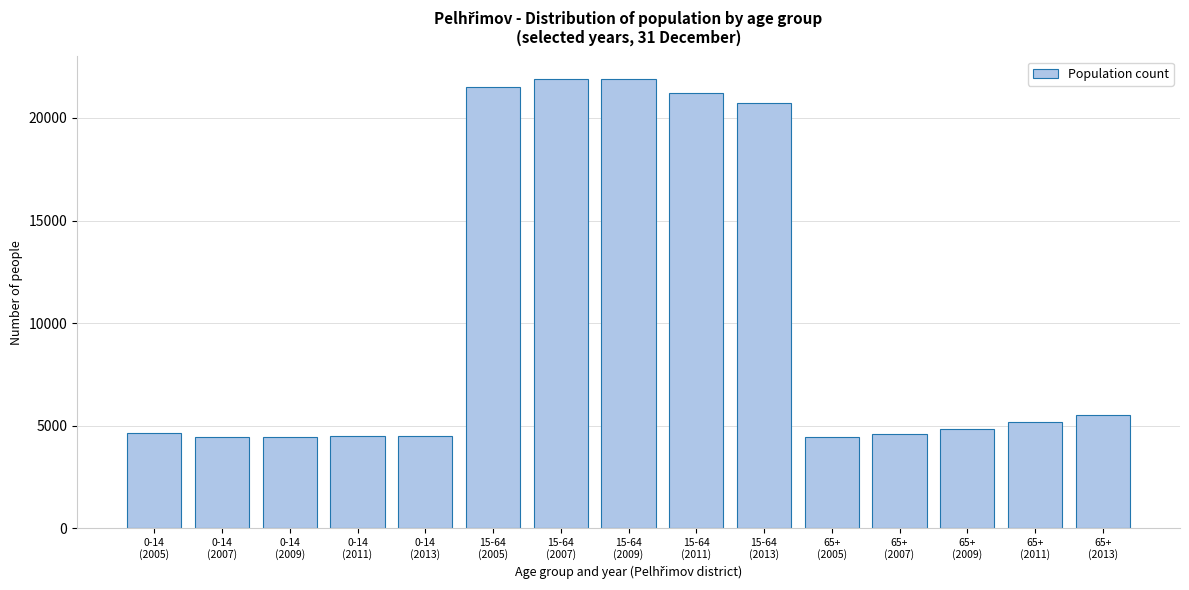

What is the difference between the second highest and second lowest values?

17420